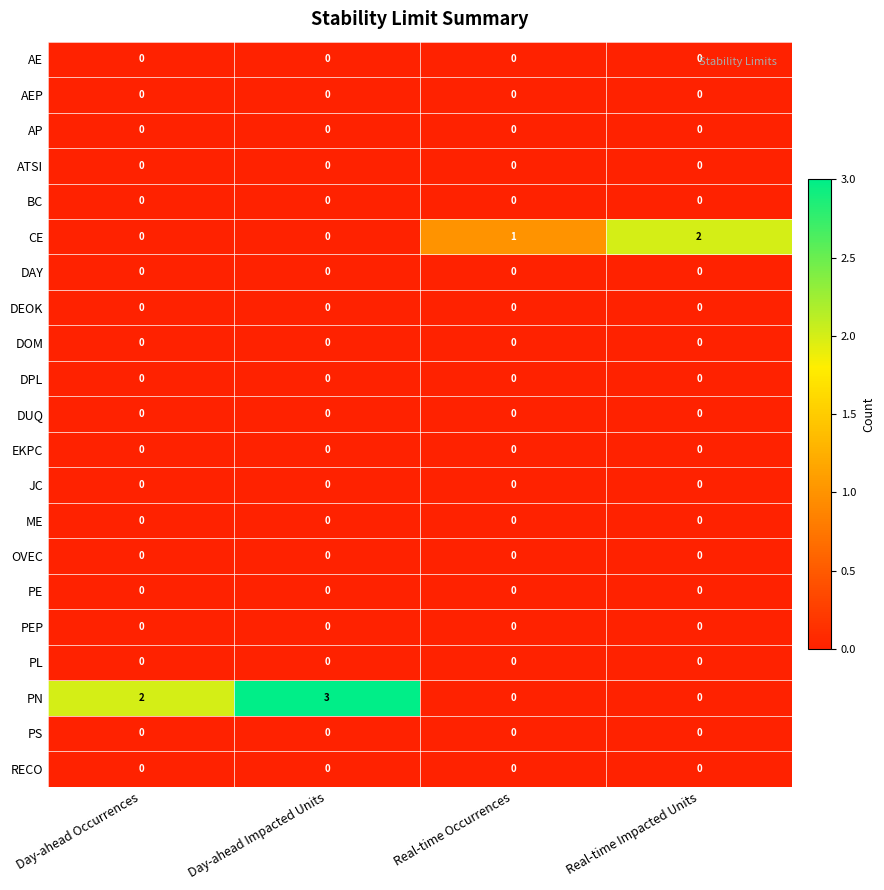

Which series has the largest range (max minus min)?

PN